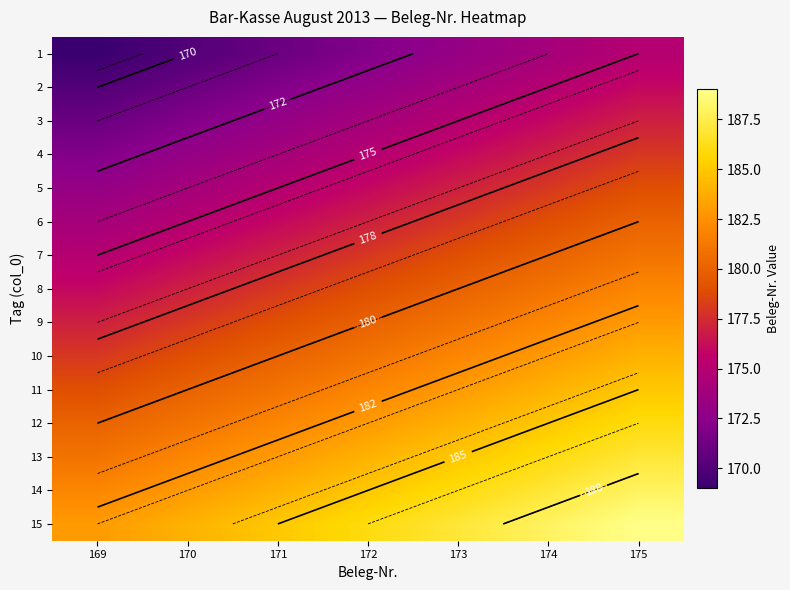

The 4 series shows 306 at 173. True or false?

False